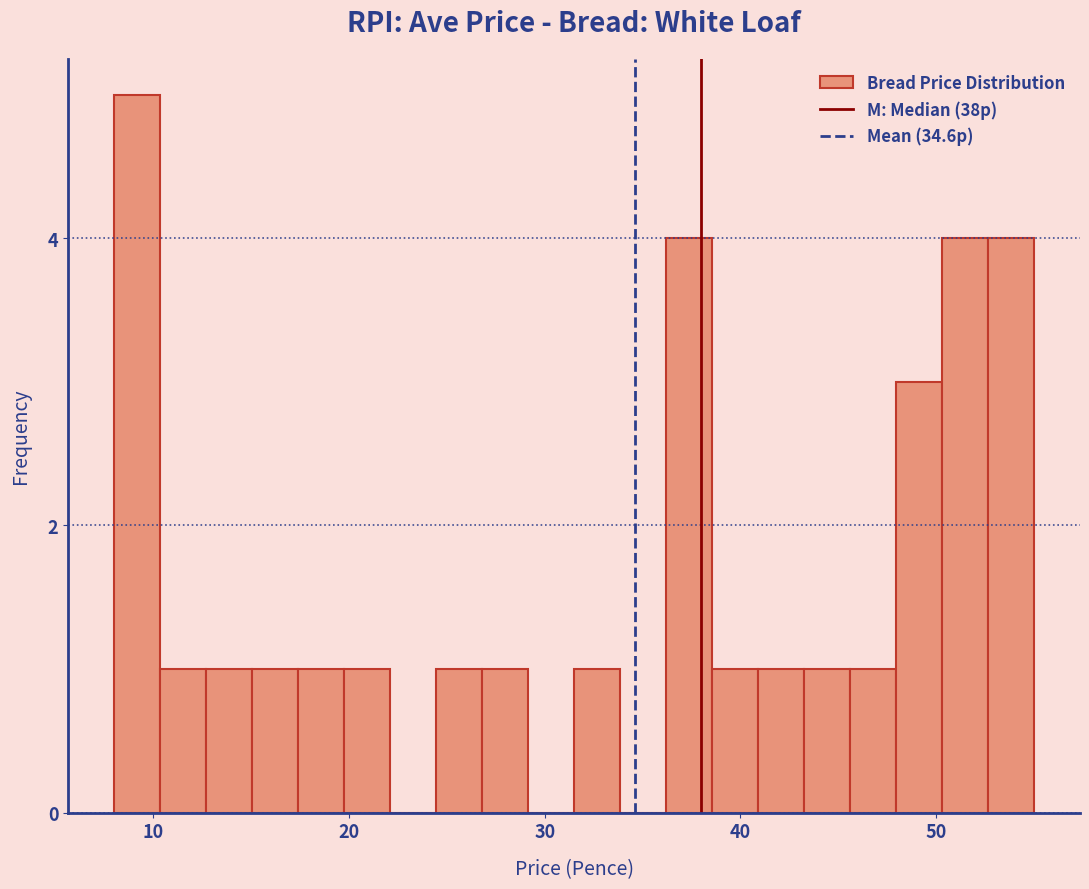

Read against the x-axis, roughly where is the centre of the tallest bar?

9